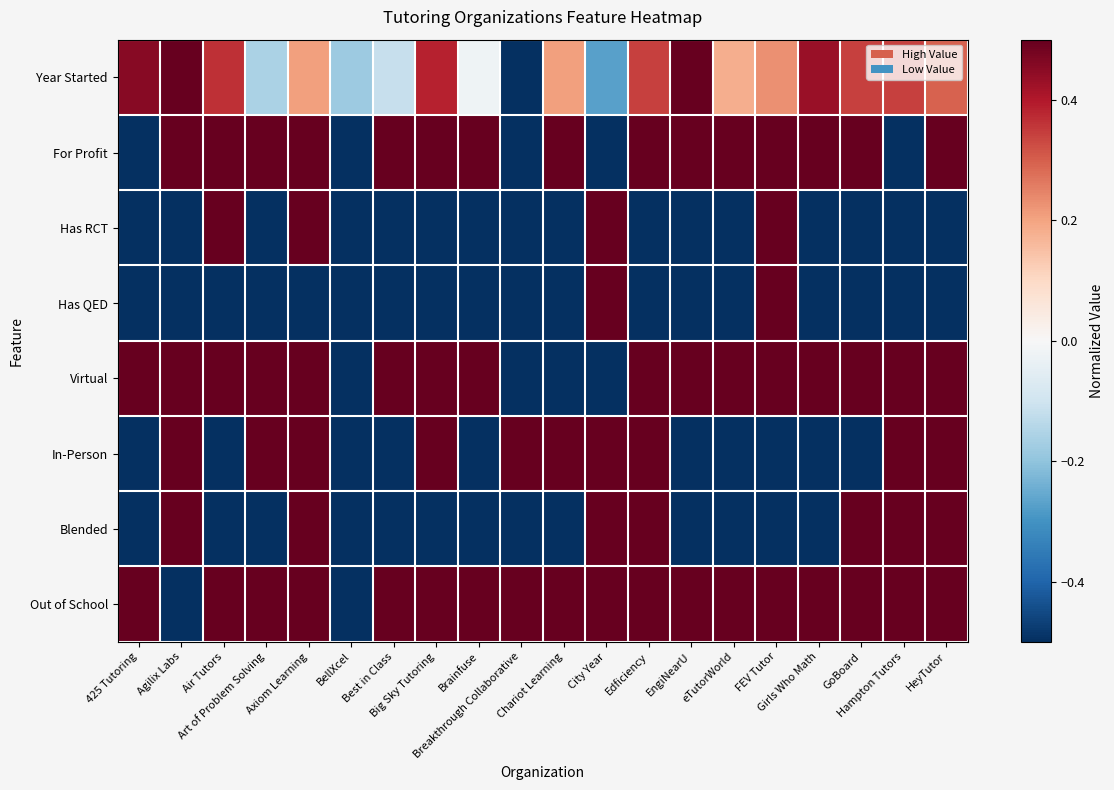

Count the number of categories in the chart.

20